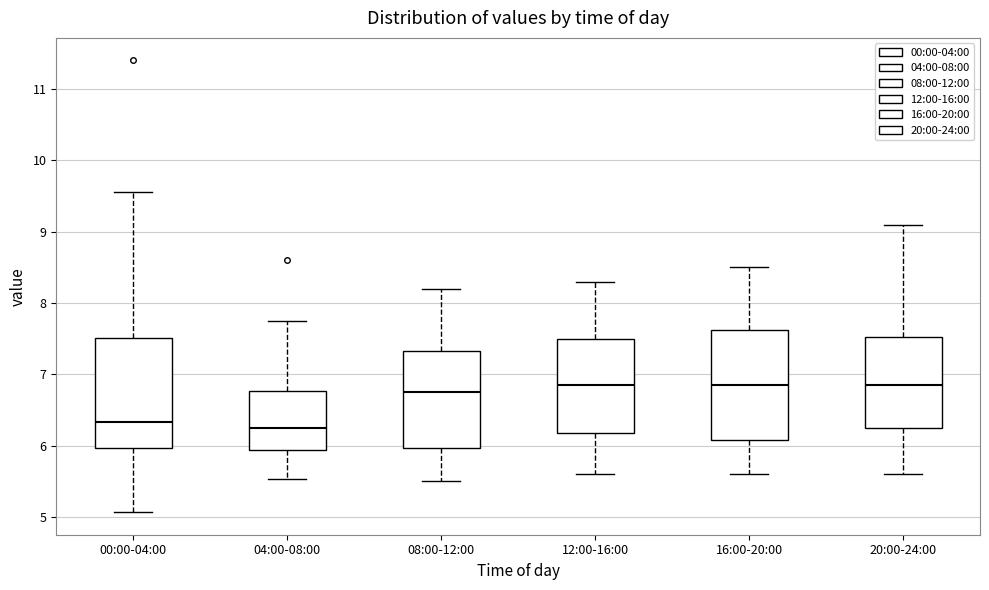

Reading left to right, read every box against the y-axis: the position of its median line, the range the box covers, and the ends of its whiskers. The values are not printed on the chart, so give them approximately, as read against the axis.

00:00-04:00: median 6.3, box 6.0 to 7.5, whiskers 5.1 to 9.6
04:00-08:00: median 6.3, box 5.9 to 6.8, whiskers 5.5 to 7.8
08:00-12:00: median 6.8, box 6.0 to 7.3, whiskers 5.5 to 8.2
12:00-16:00: median 6.9, box 6.2 to 7.5, whiskers 5.6 to 8.3
16:00-20:00: median 6.9, box 6.1 to 7.6, whiskers 5.6 to 8.5
20:00-24:00: median 6.9, box 6.3 to 7.5, whiskers 5.6 to 9.1